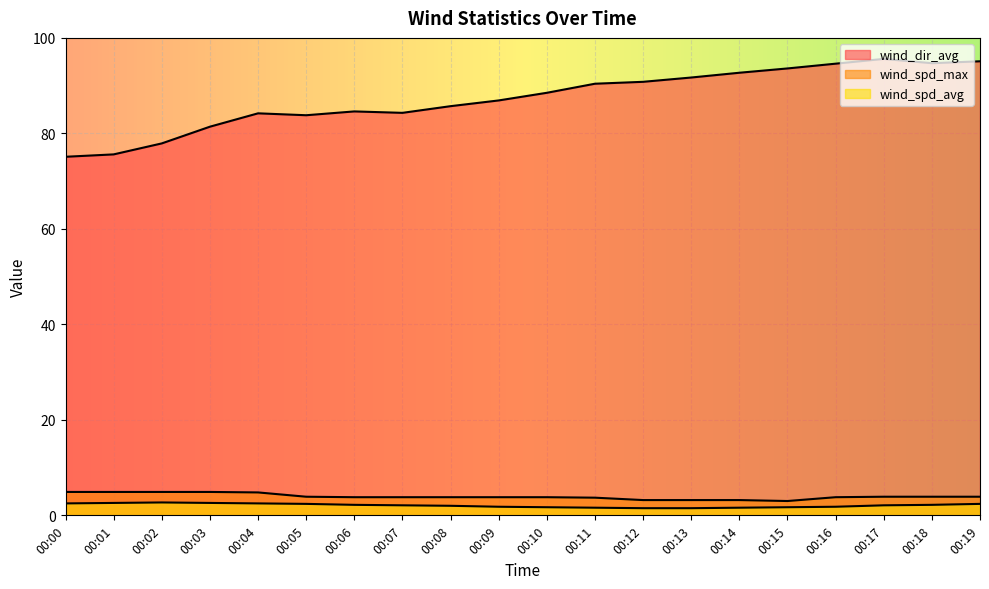

Which label corresponds to the largest value in the chart?

00:17